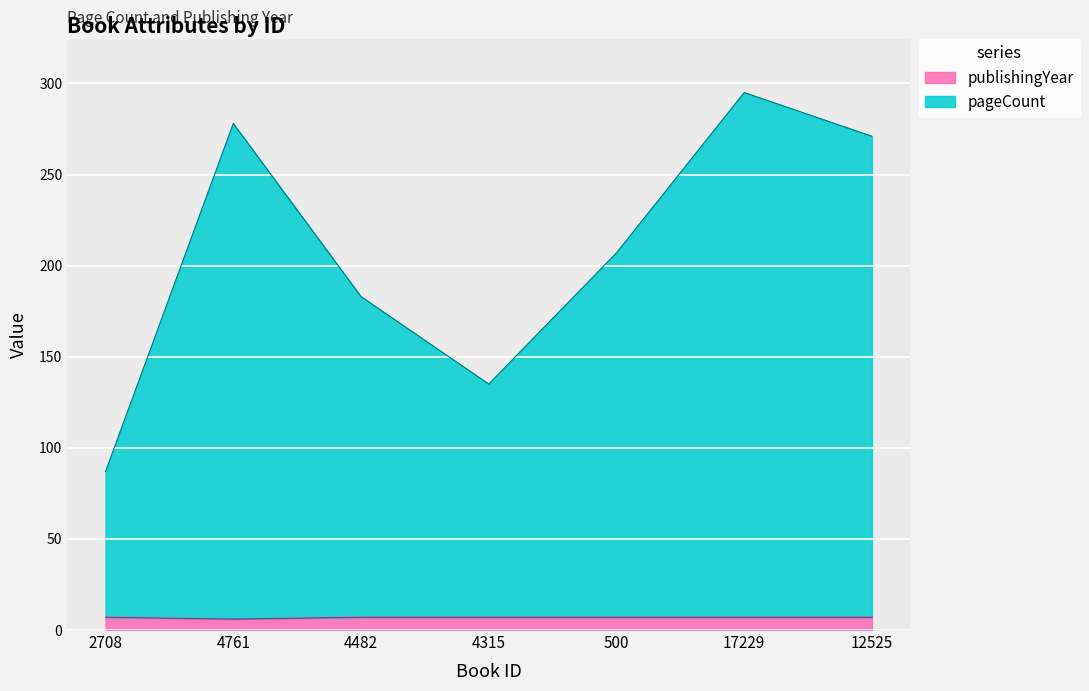

Rank the series at 4761 from lowest to highest value.

publishingYear, pageCount